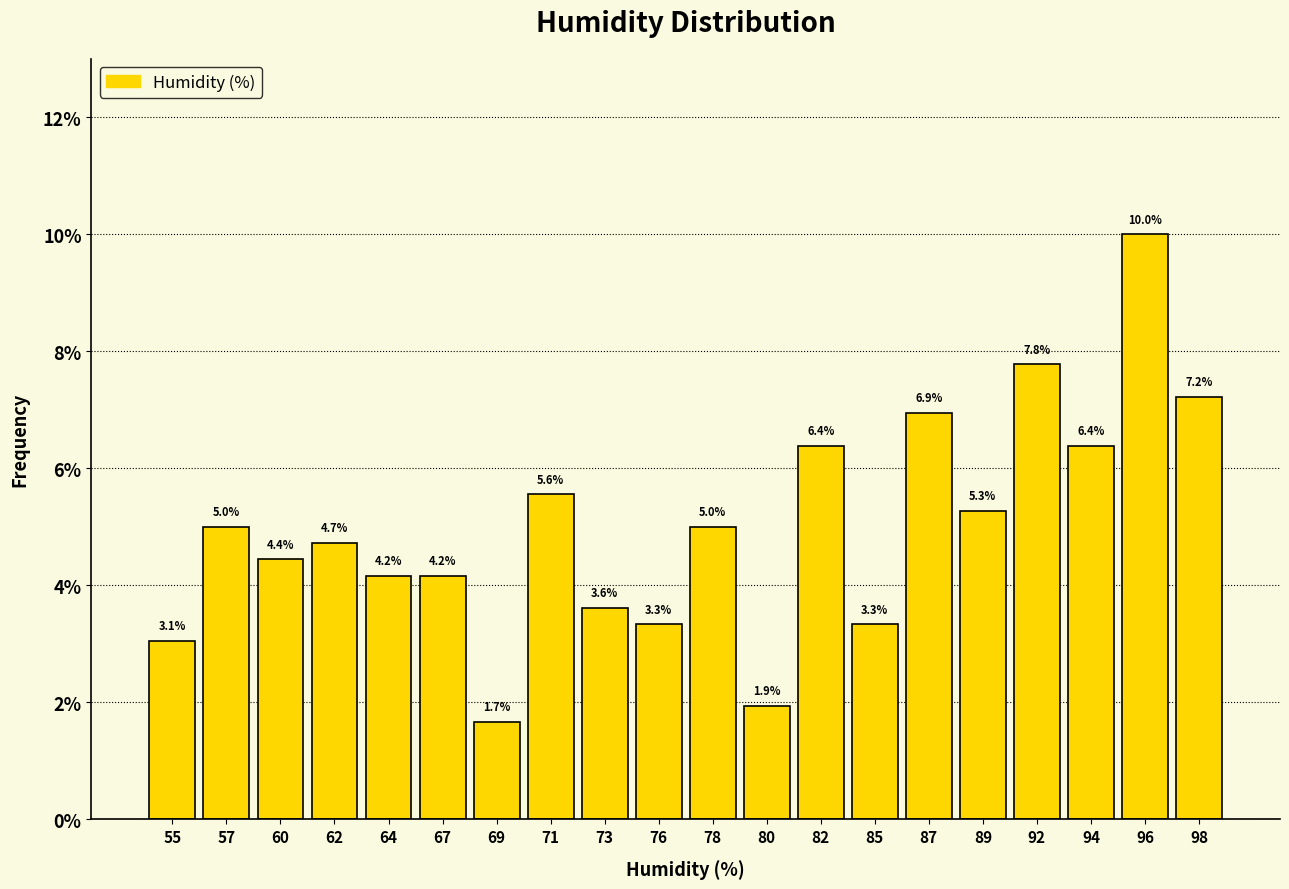

Over which range of the x-axis is the bar tallest?

95.0 to 97.0